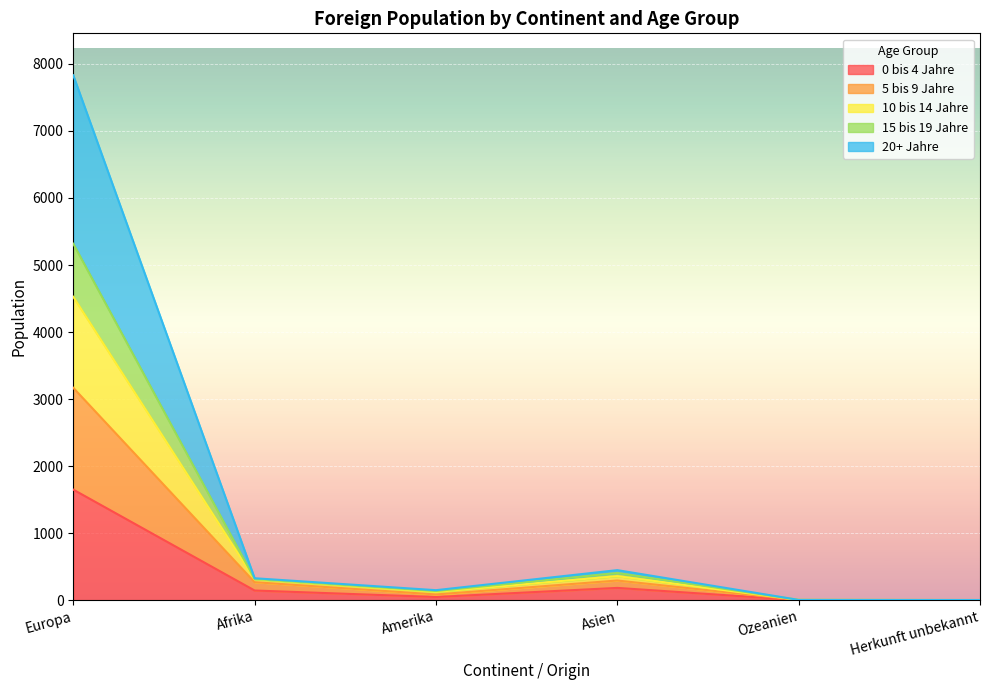

Which category has the highest value in the 0 bis 4 Jahre series?

Europa